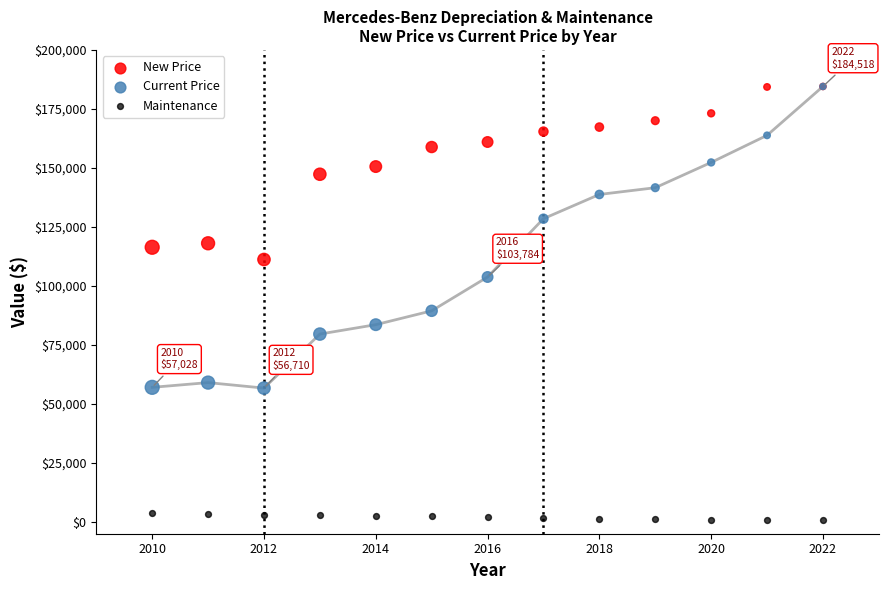

Which series has the largest Y range (max minus min)?

Current Price